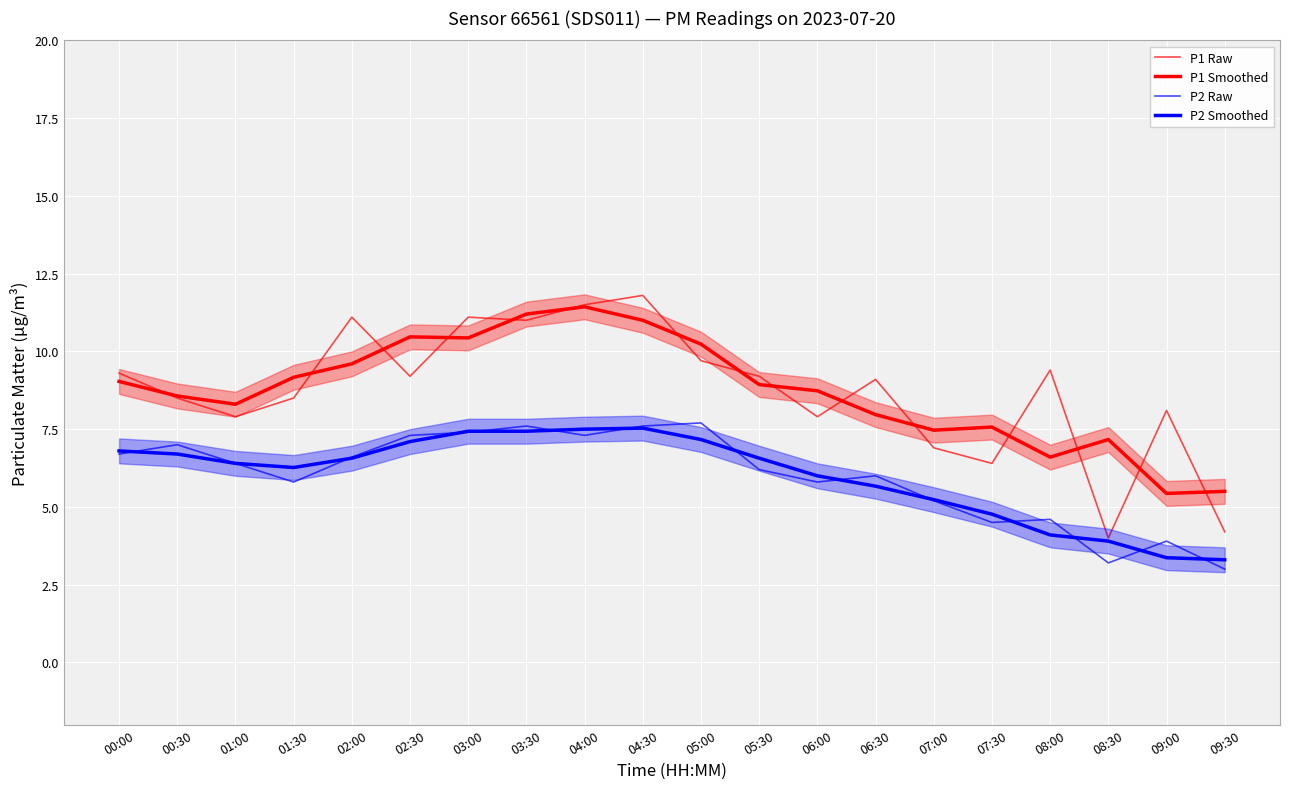

At how many categories does at least one series exceed 4?

20